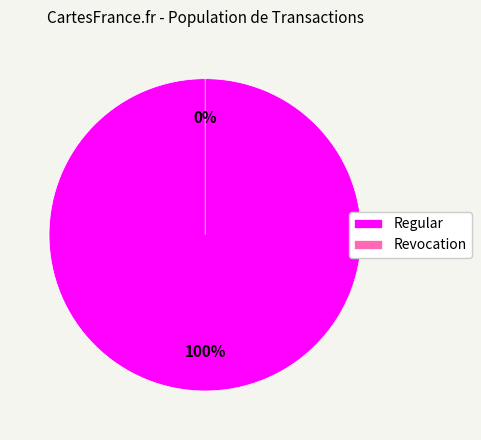

Do Regular and Revocation together represent more than half of the pie?

Yes